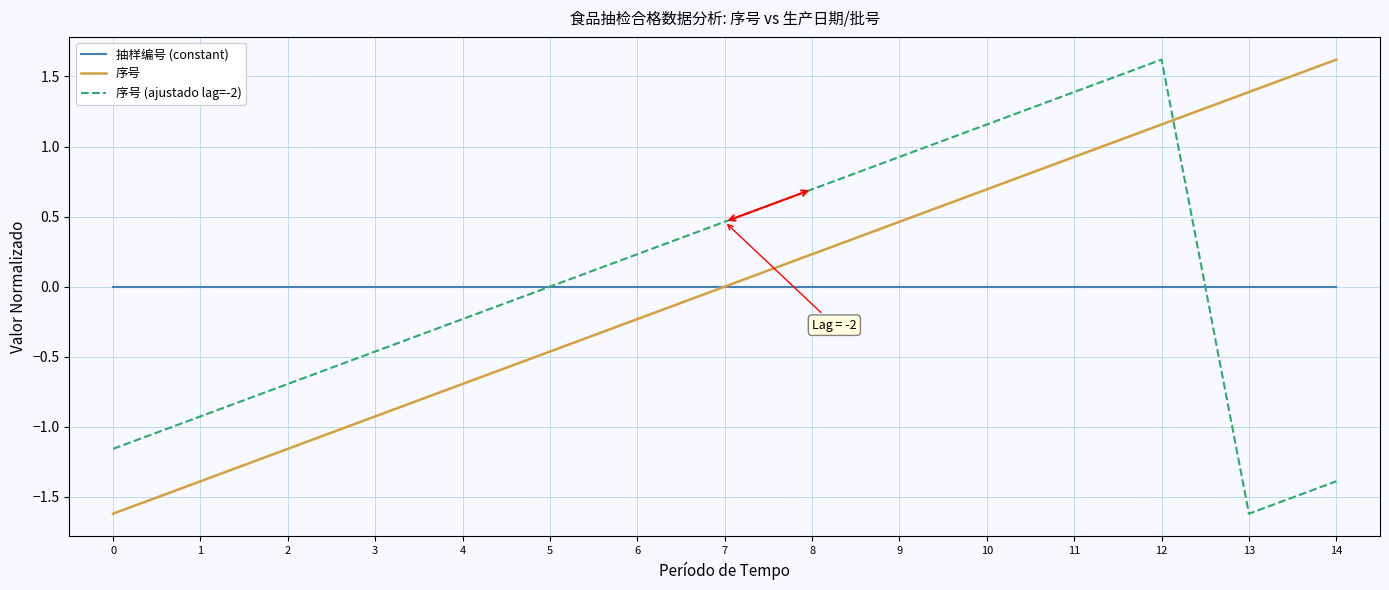

At 2, list the series in order from smallest to largest.

序号, 序号 (ajustado lag=-2), 抽样编号 (constant)